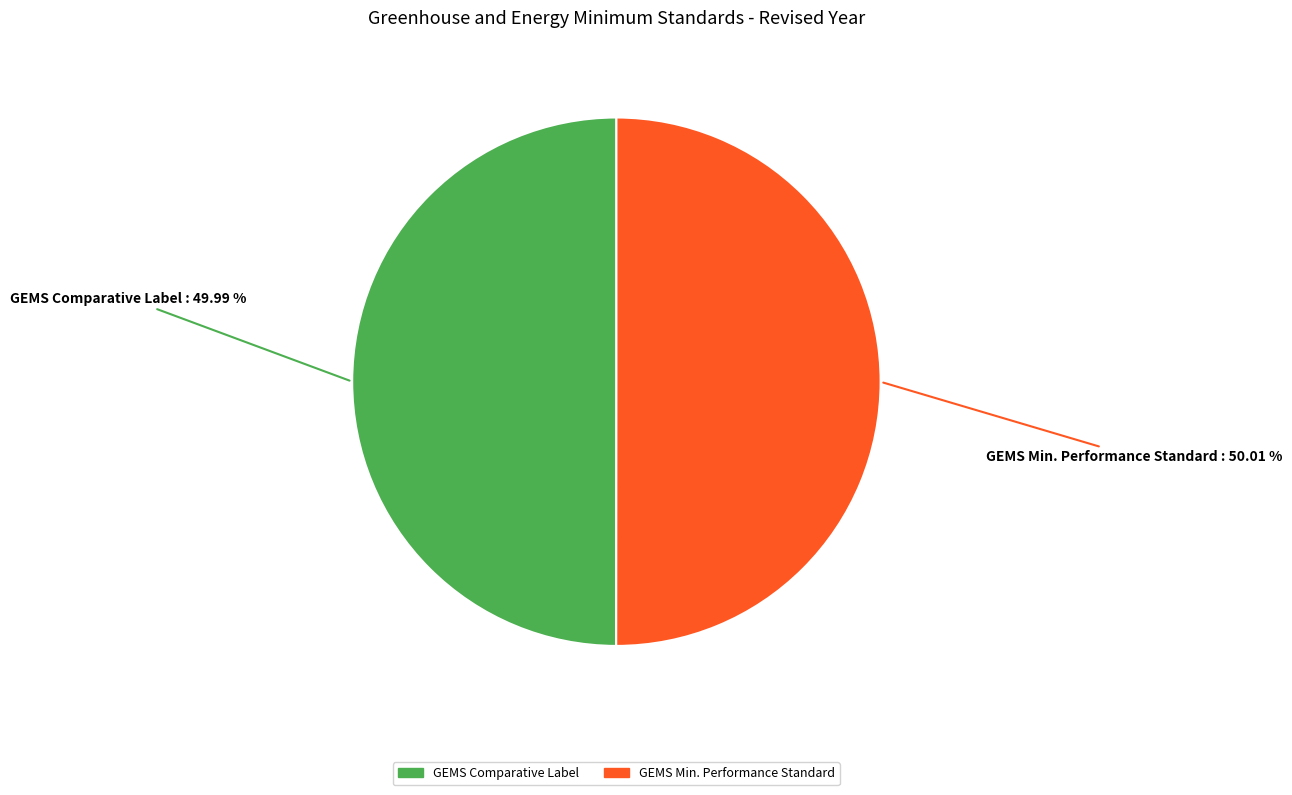

How many slices are in this pie chart?

2